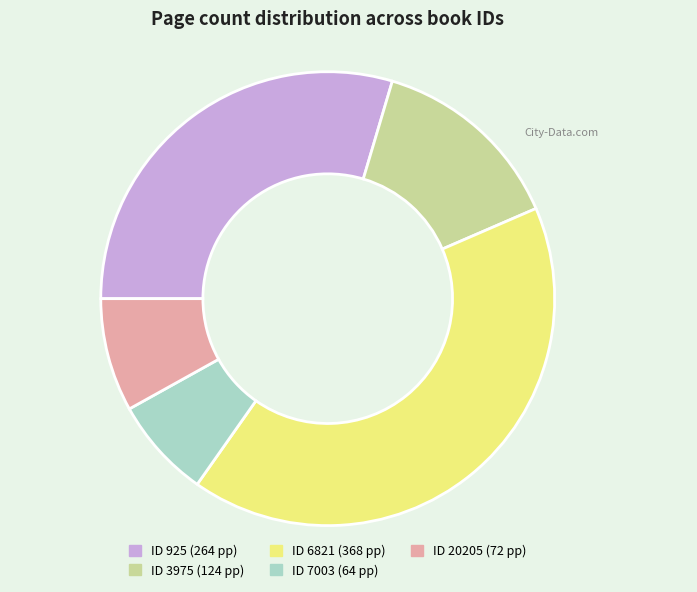

Is there any slice that represents more than half of the pie?

No